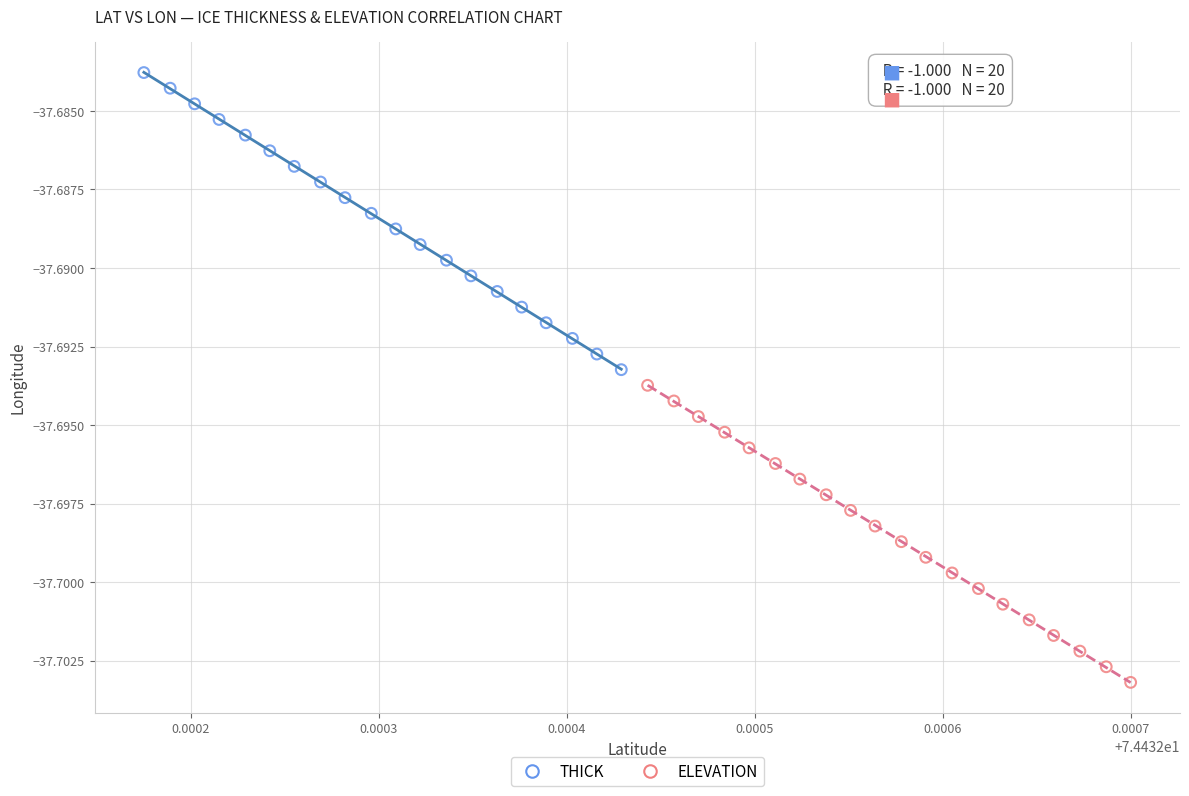

Which series contains the highest Y value?

THICK